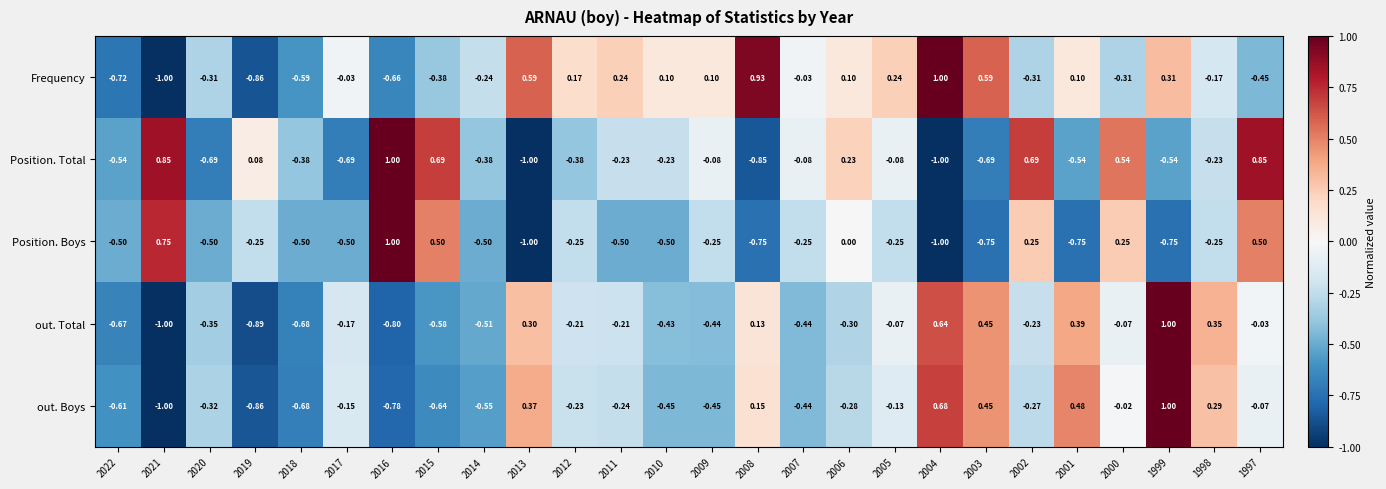

Is the value of Frequency at 2002 greater than the value of out. Total at 2014?

Yes